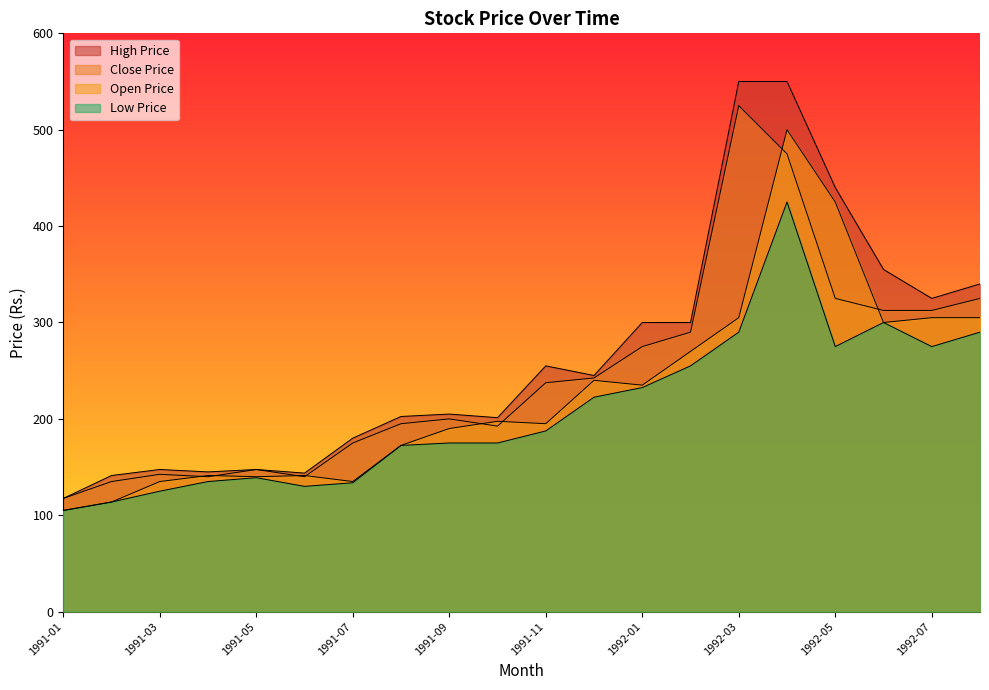

At 1991-06, list the series in order from largest to smallest.

High Price, Open Price, Close Price, Low Price